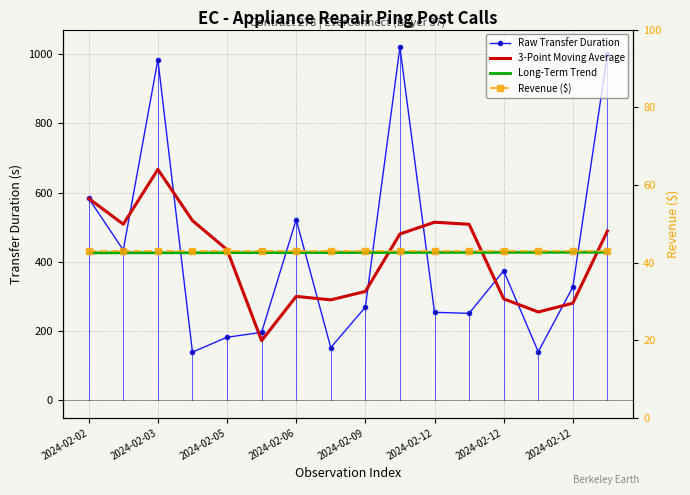

Which series has the widest spread of values?

Raw Transfer Duration